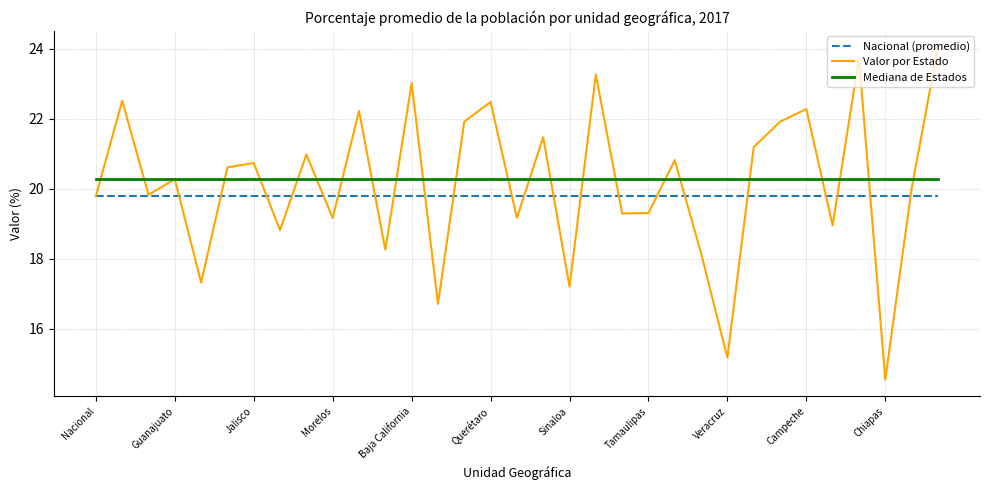

What is the greatest value displayed?

24.0